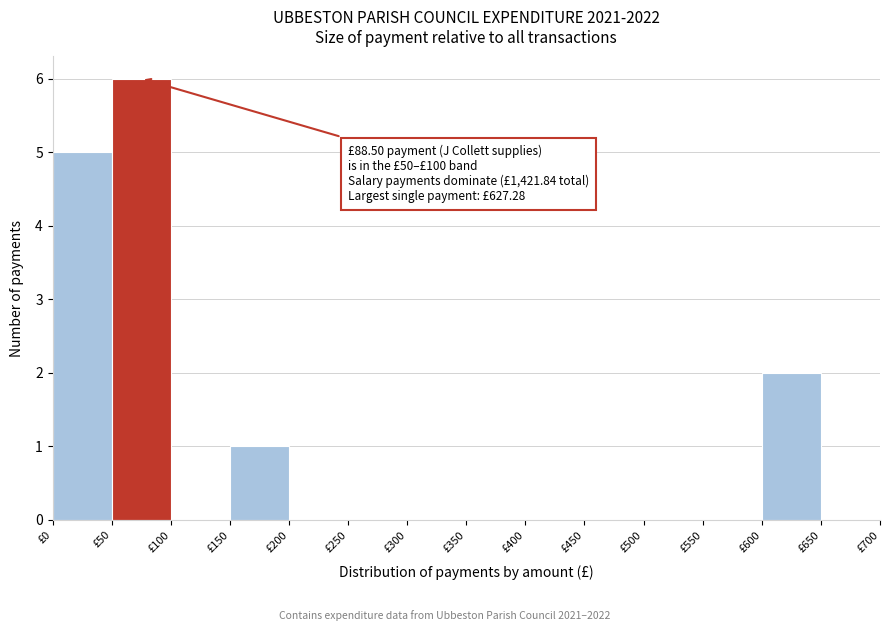

Over which range of the x-axis is the bar tallest?

50 to 100